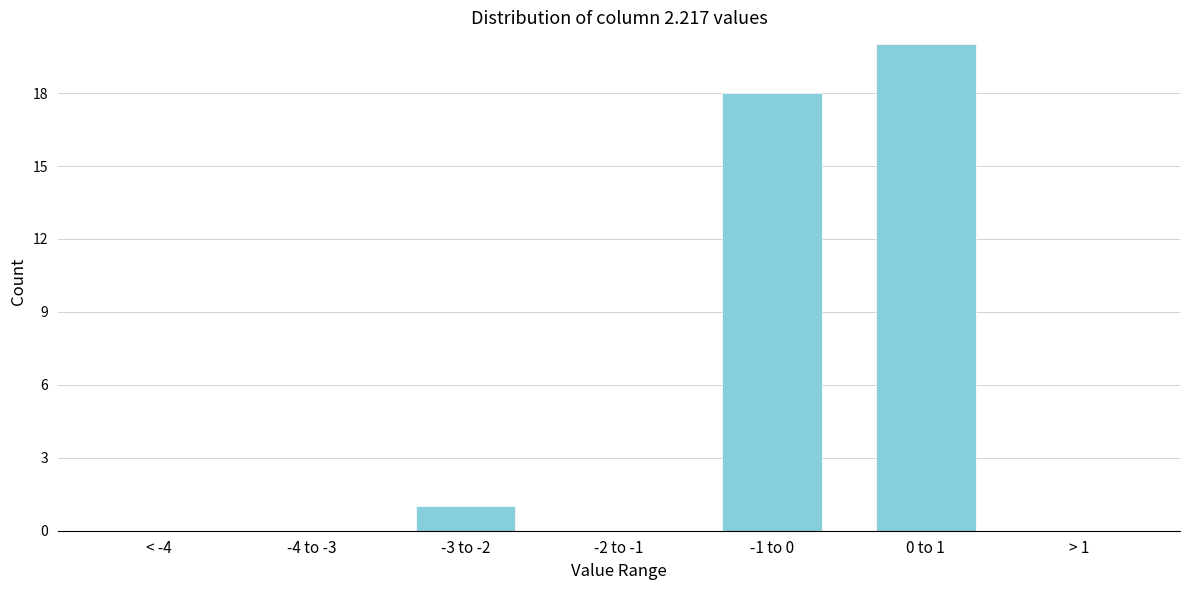

Reading left to right, what are all the values shown in this chart?

< -4=0	-4 to -3=0	-3 to -2=1	-2 to -1=0	-1 to 0=18	0 to 1=20	> 1=0